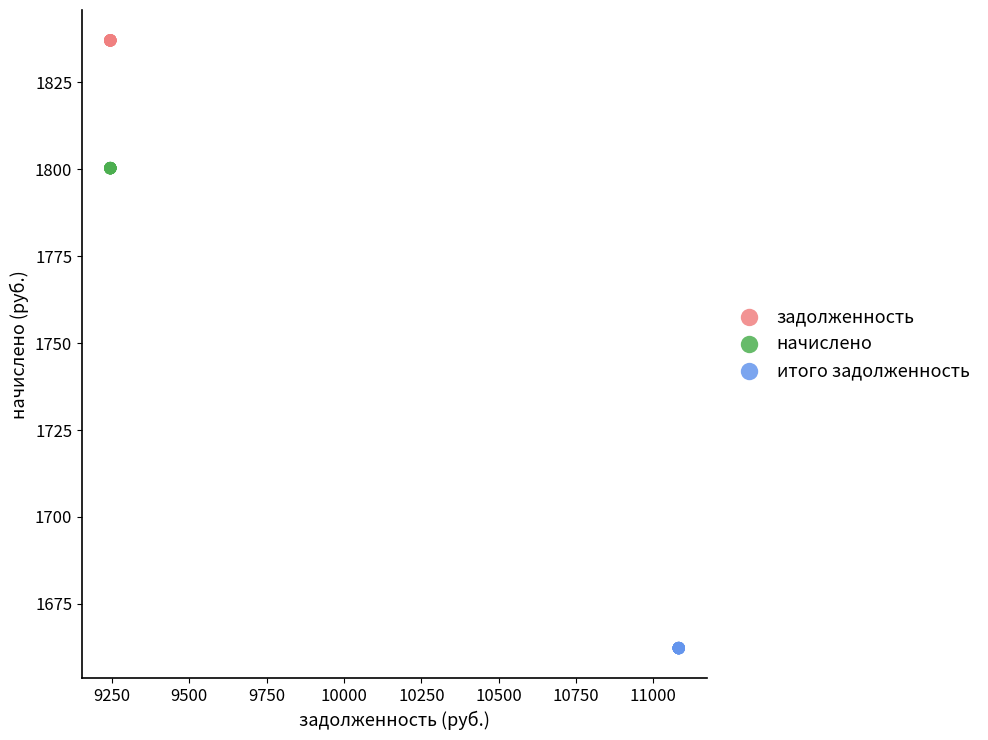

Which series contains the lowest Y value?

итого задолженность